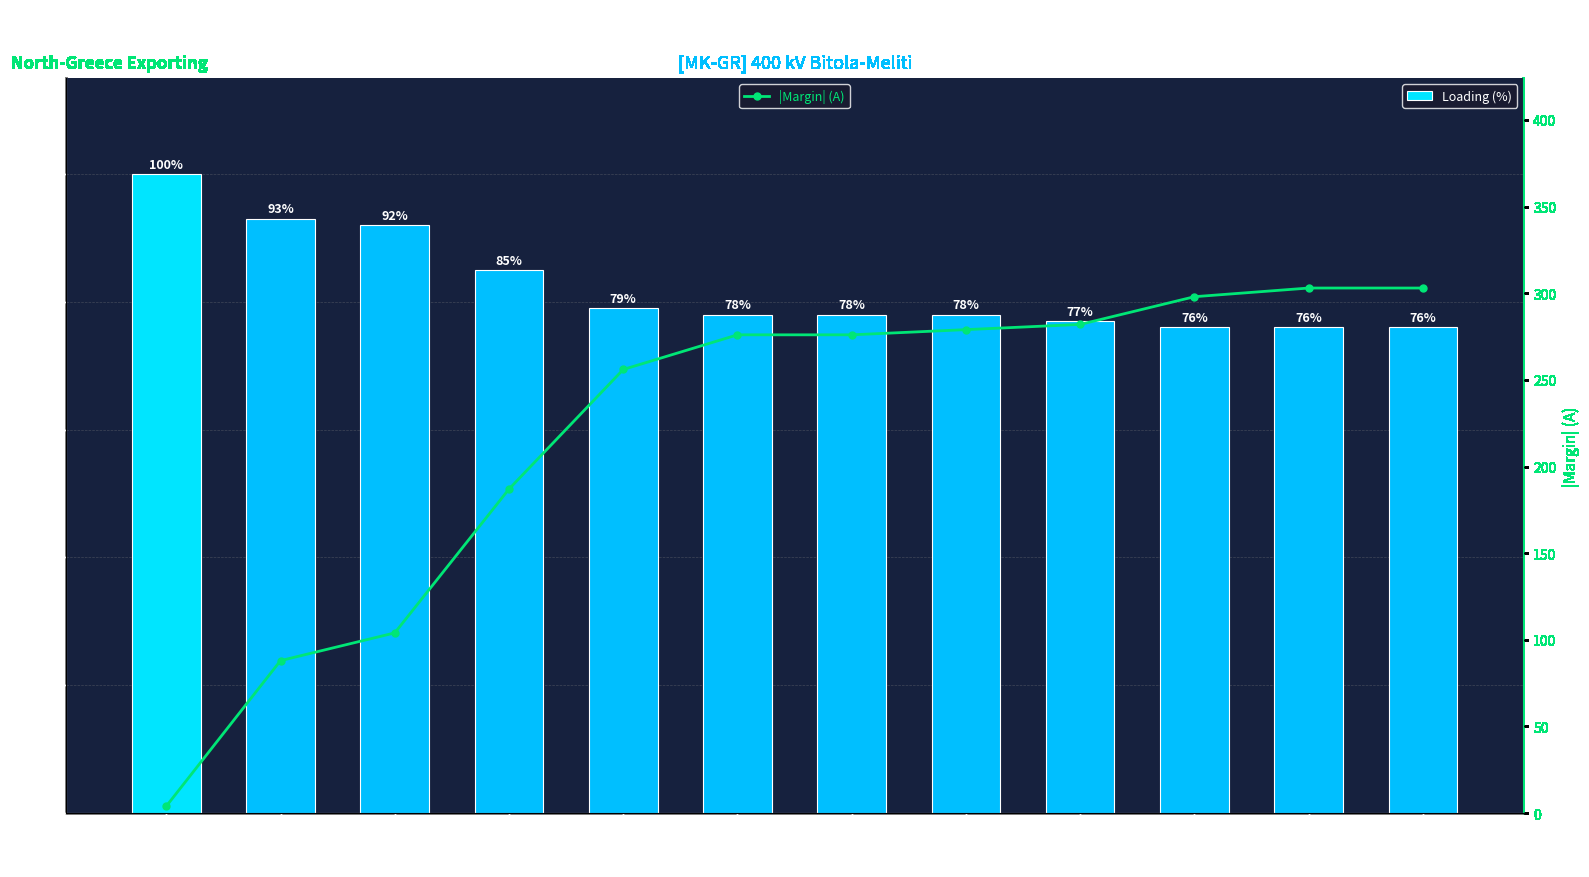

Reading right to left, list all the values displayed in this chart.

Loading (%): Tirana2-
Podgorica2=76	Filippoi-
Nea Santa=76	Kosovo B-
Urosevac=76	Chervena
Mogila=77	Thess.-
Lagadas=78	Elbasan2-
Tirana2=78	Amideo-
Lagadas=78	Blagoev.-
Thess.=79	Babaeski-
N Santa=85	Dubrovo-
Thess.=92	Elbasan2-
Zemlak=93	Zemplak-
Kardia=100
|Margin| (A): Tirana2-
Podgorica2=303	Filippoi-
Nea Santa=303	Kosovo B-
Urosevac=298	Chervena
Mogila=282	Thess.-
Lagadas=279	Elbasan2-
Tirana2=276	Amideo-
Lagadas=276	Blagoev.-
Thess.=256	Babaeski-
N Santa=187	Dubrovo-
Thess.=104	Elbasan2-
Zemlak=88	Zemplak-
Kardia=4